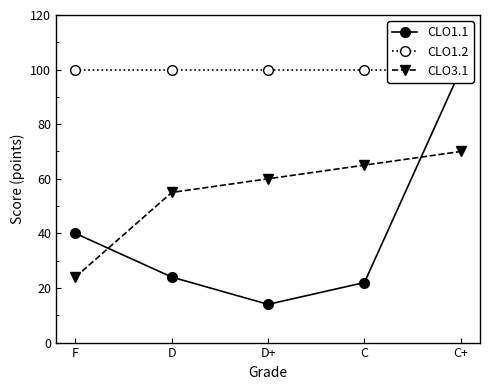

Rank the categories by CLO3.1 value from lowest to highest.

F, D, D+, C, C+